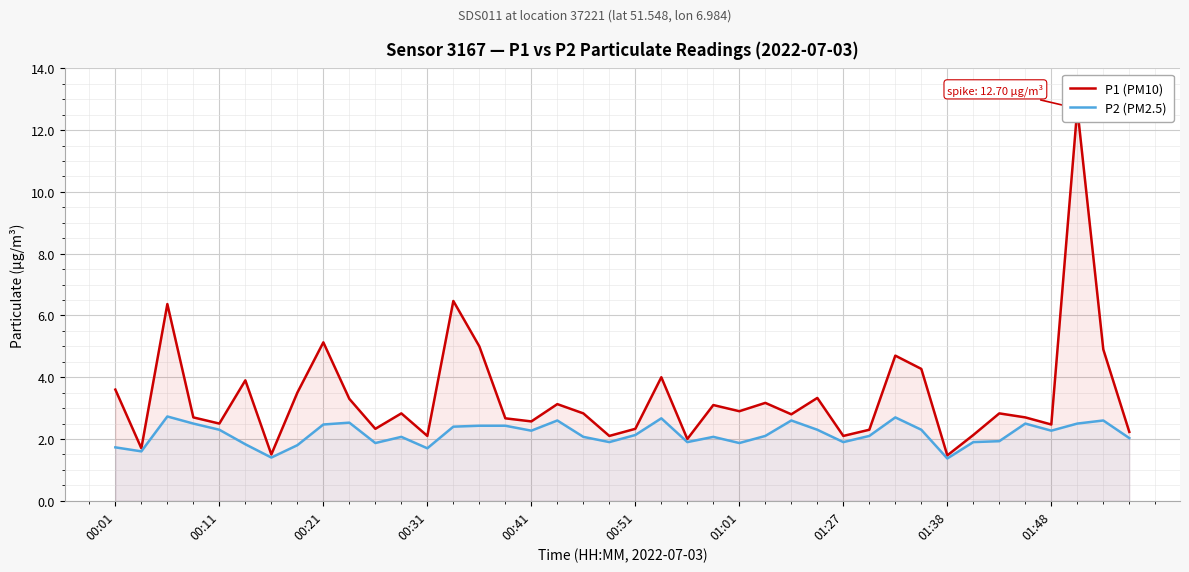

Is it true that P2 (PM2.5) equals 2.5 at 00:21?

True